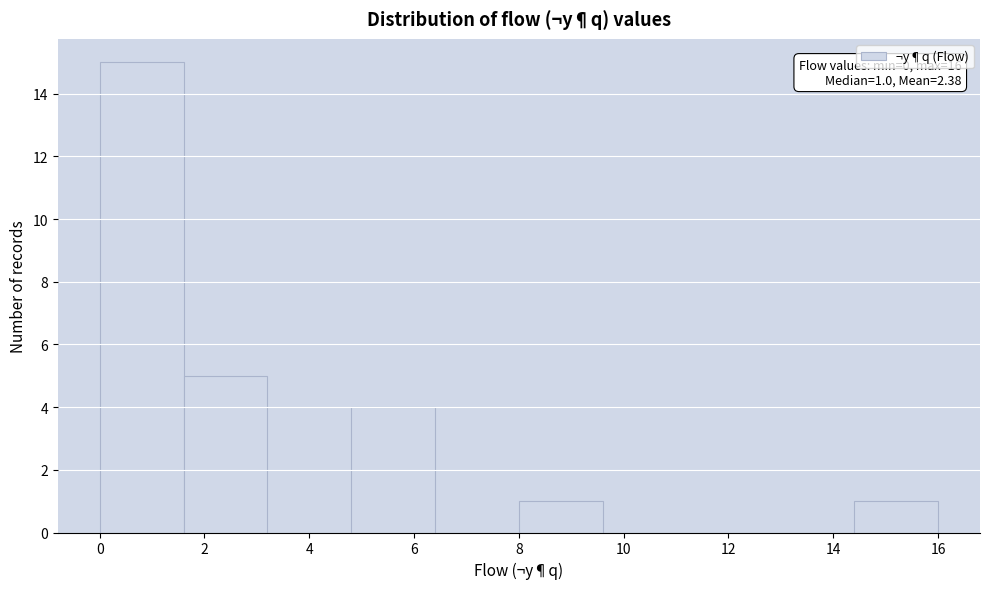

Which range on the x-axis has the tallest bar?

0.0 to 1.6